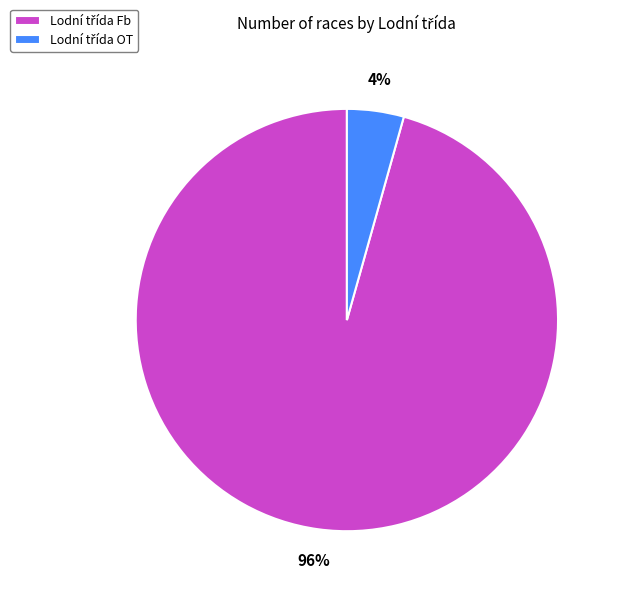

Does any single category account for the majority?

Yes